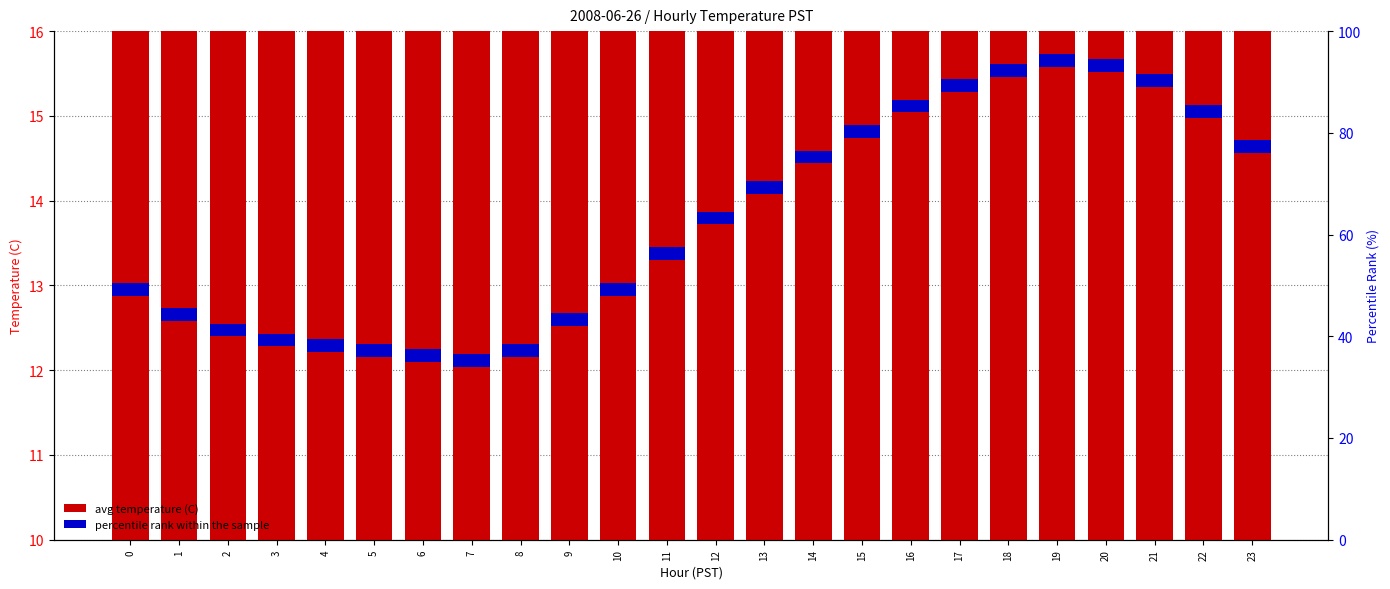

How many data points in avg temperature (C) are above 12?

15